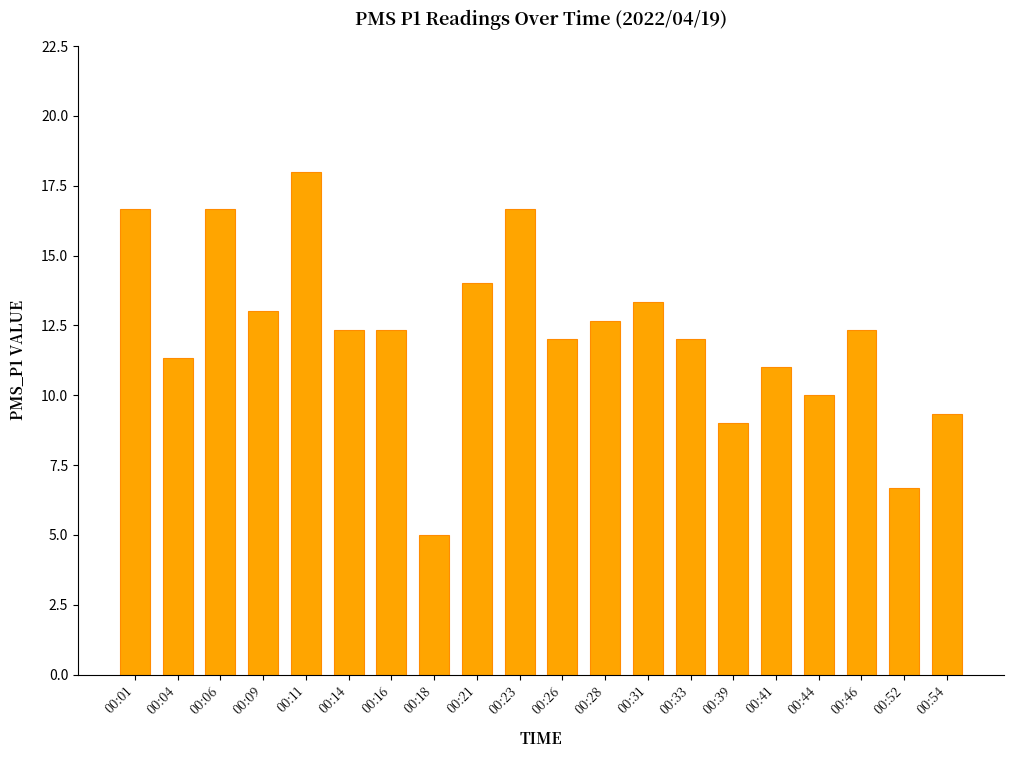

The chart shows a value of 14.5 at 00:41. True or false?

False